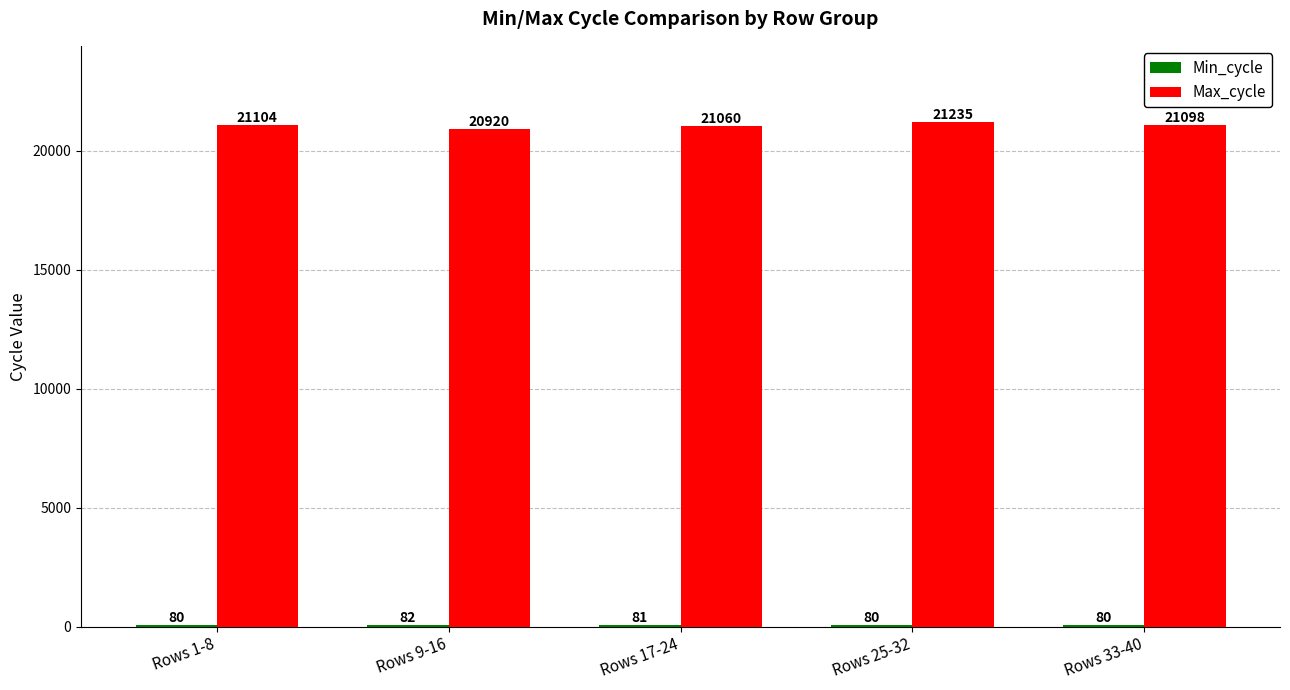

Count the number of data series in this chart.

2